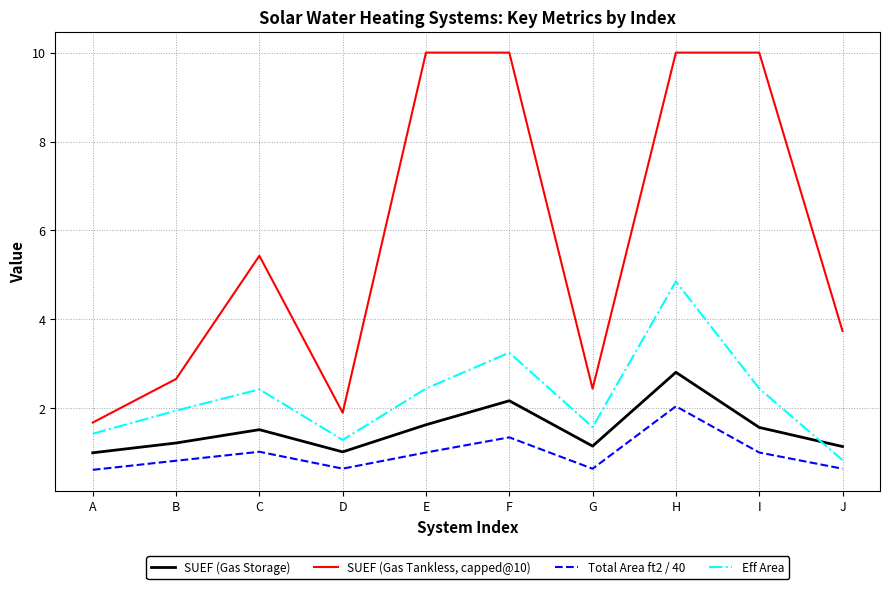

What is the difference between the maximum and second lowest values in the Eff Area series?

3.6